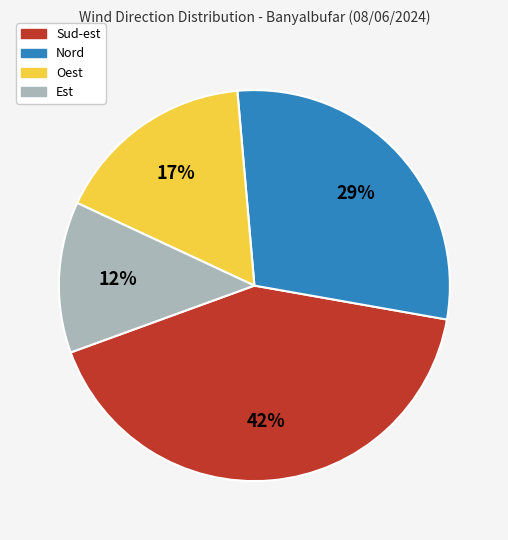

Is the sum of Nord and Est greater than half?

No